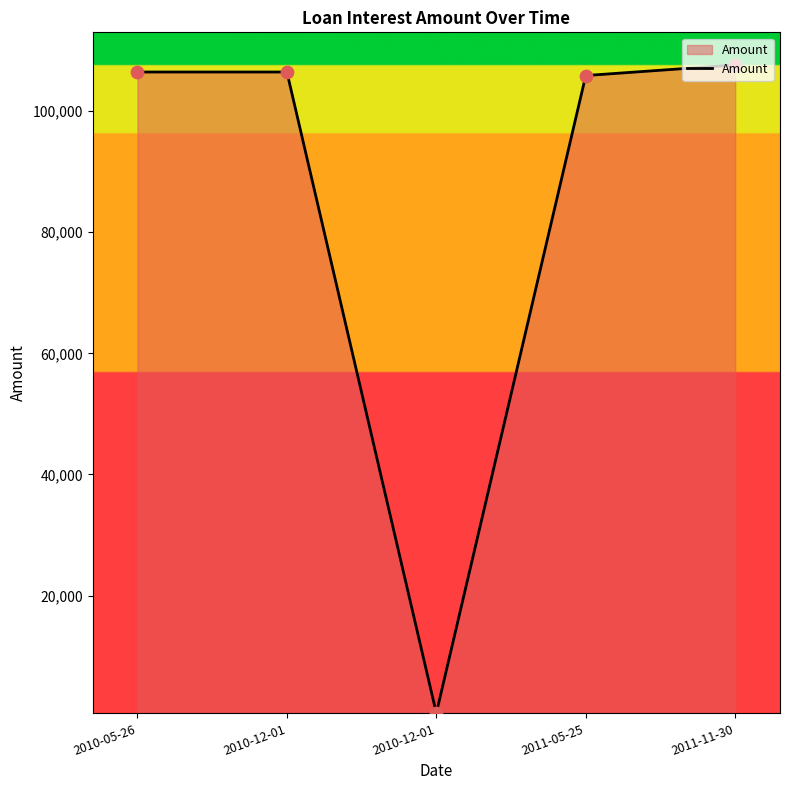

What is the change in value from 2010-12-01 to 2011-11-30?

+1169.9